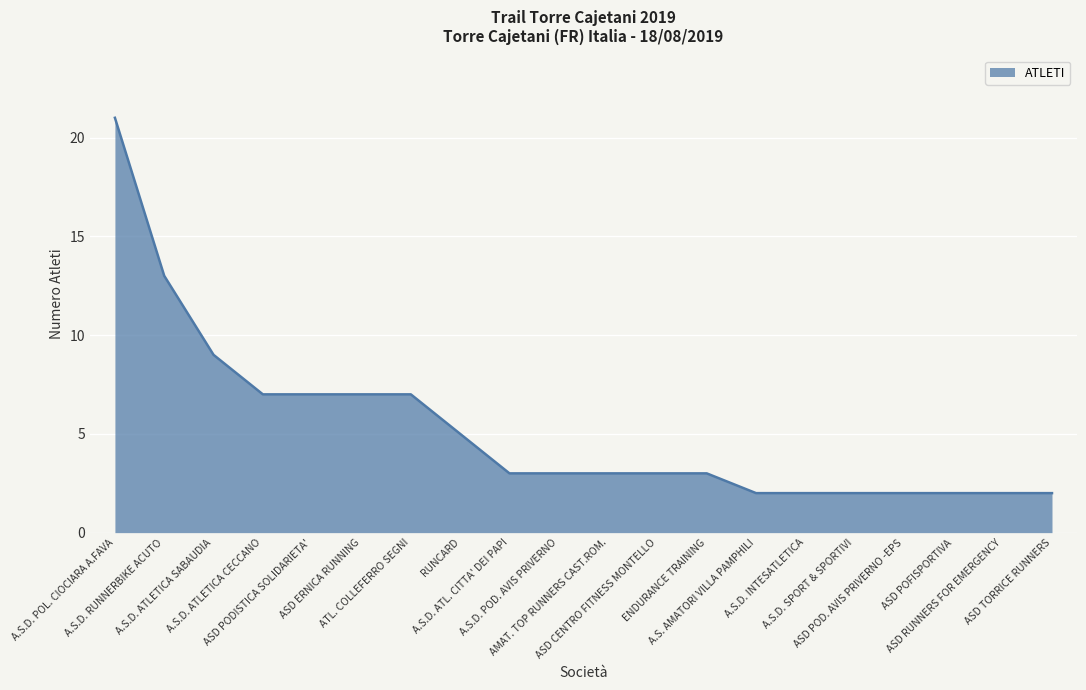

What is the difference between the maximum and minimum values?

19